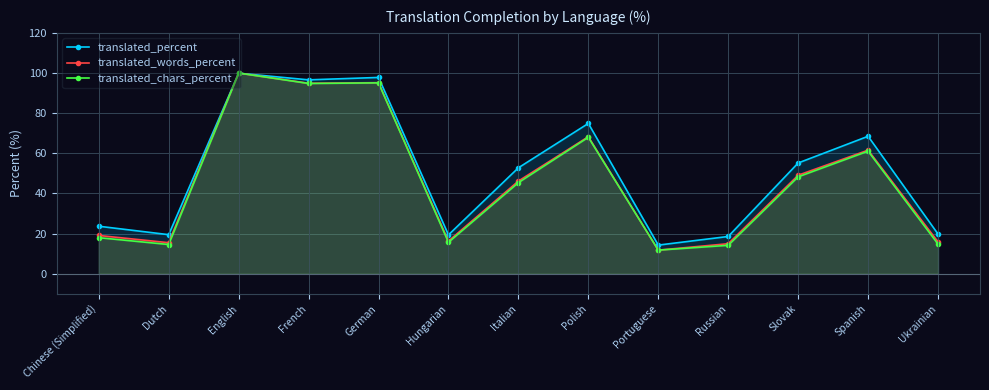

What is the difference between the translated_percent values at Italian and Chinese (Simplified)?

29.1